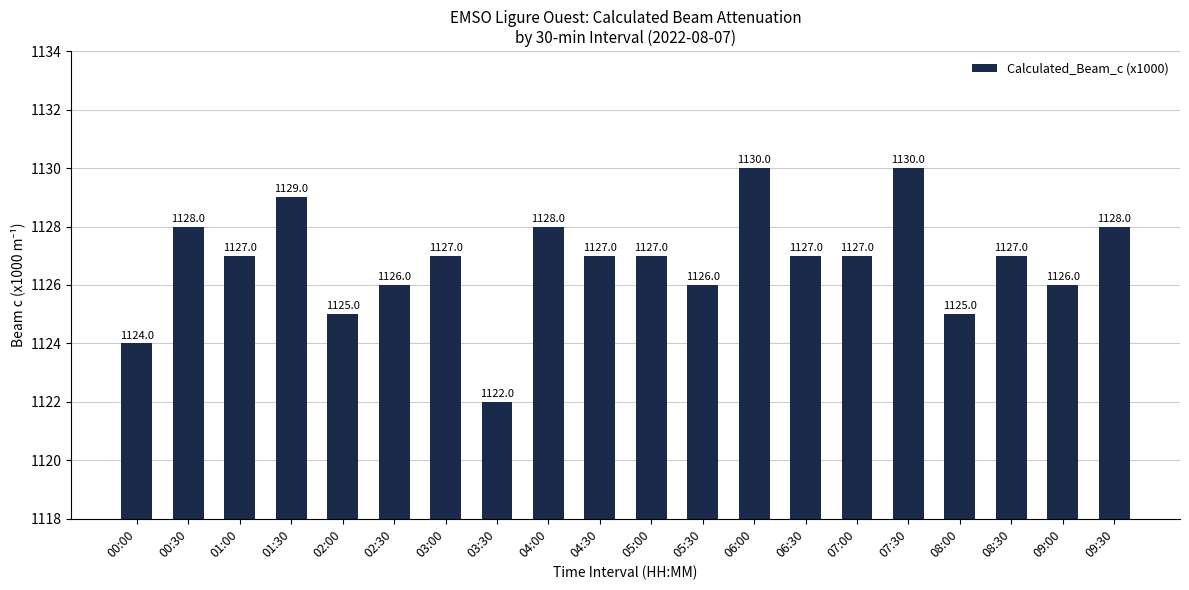

Reading left to right, what are all the values shown in this chart?

1124	1128	1127	1129	1125	1126	1127	1122	1128	1127	1127	1126	1130	1127	1127	1130	1125	1127	1126	1128